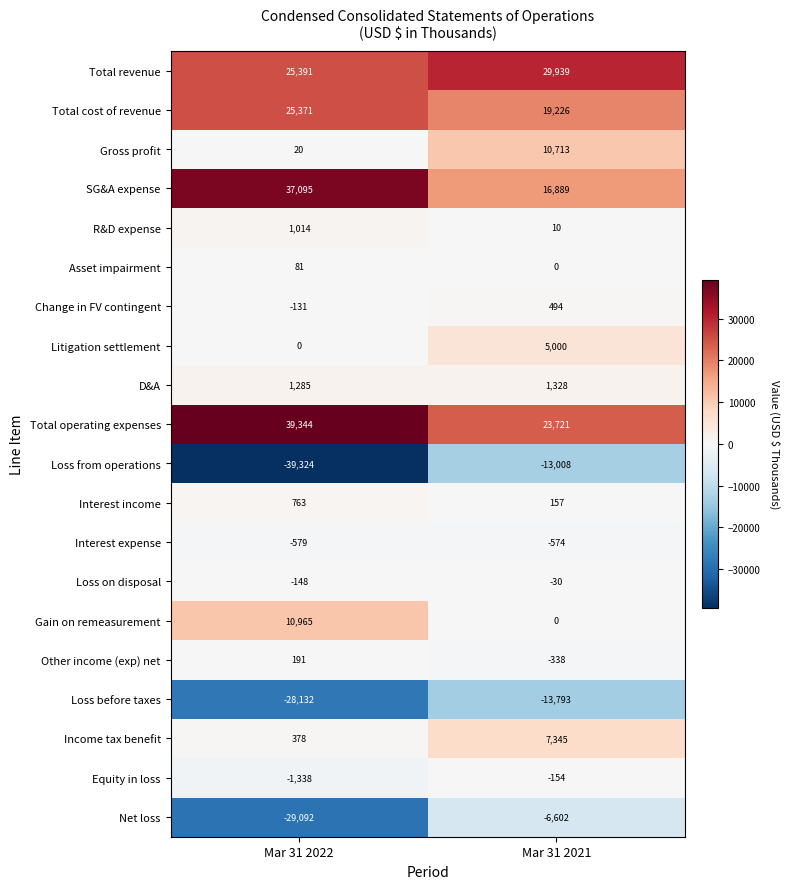

Rank the series at Mar 31 2022 from lowest to highest value.

Loss from operations, Net loss, Loss before taxes, Equity in loss, Interest expense, Loss on disposal, Change in FV contingent, Litigation settlement, Gross profit, Asset impairment, Other income (exp) net, Income tax benefit, Interest income, R&D expense, D&A, Gain on remeasurement, Total cost of revenue, Total revenue, SG&A expense, Total operating expenses